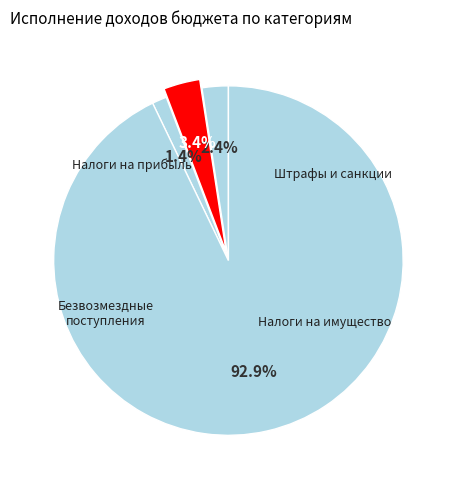

How many segments does this pie chart have?

4